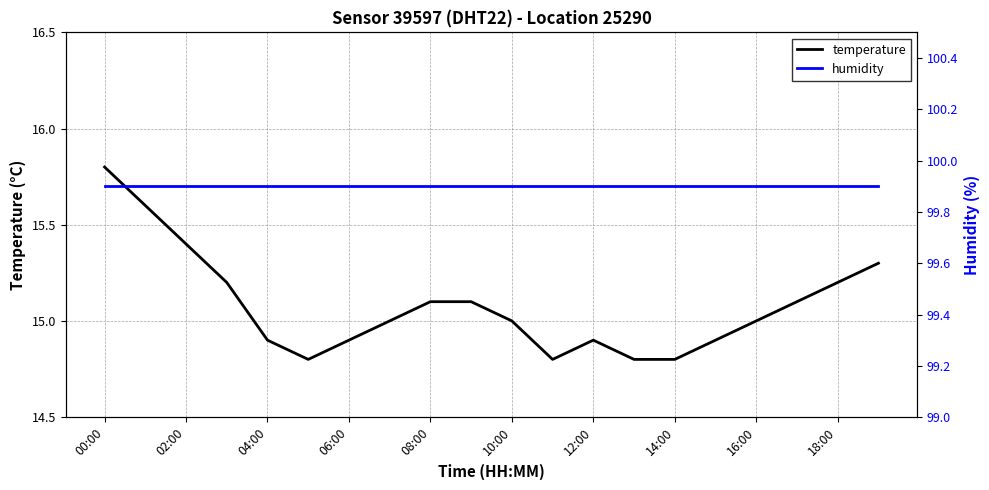

What is the sum of all temperature values?

301.6